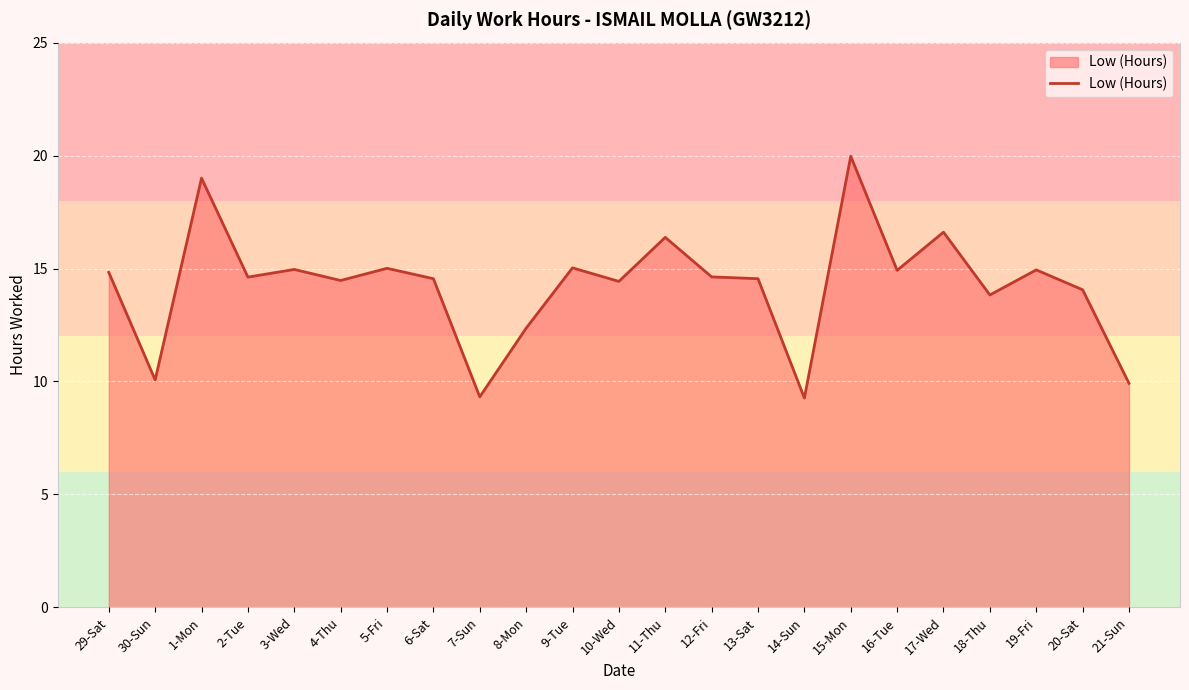

What position from the left is 12-Fri?

14